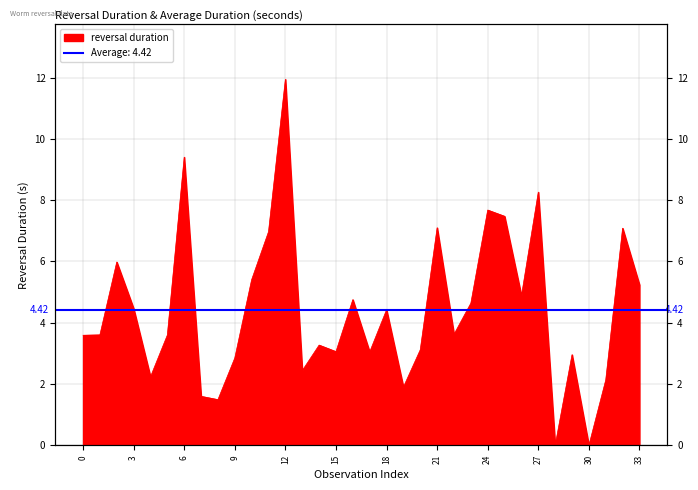

How many points are higher than both their immediate neighbors (excluding endpoints)?

11